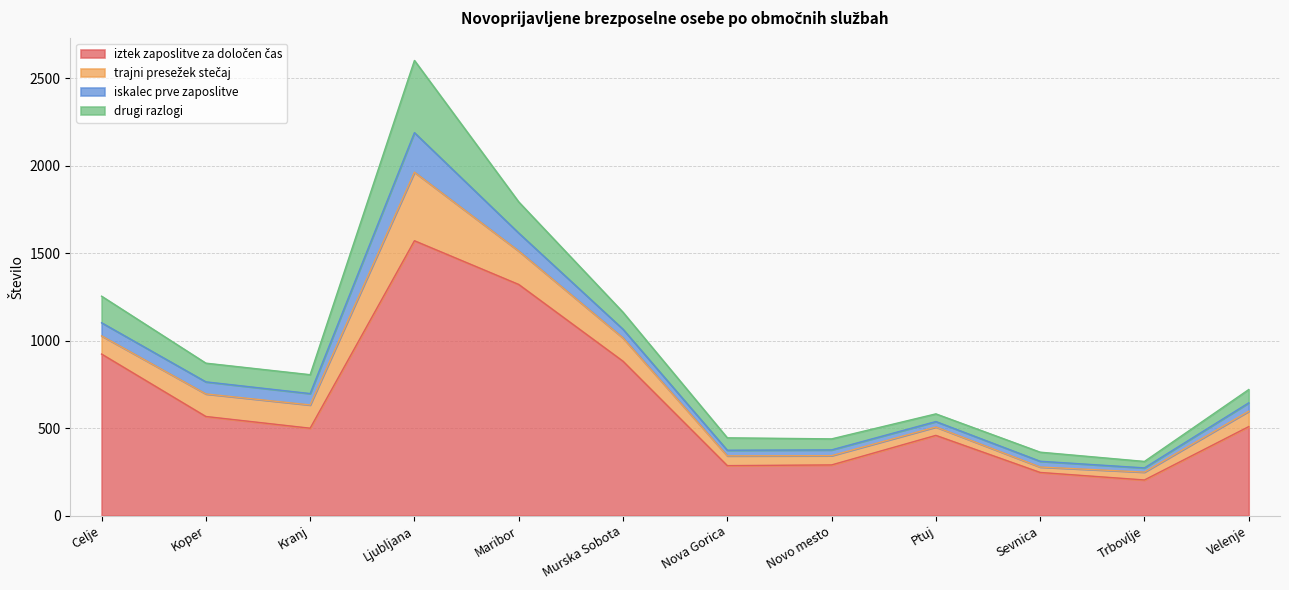

Does the chart have visible grid lines?

Yes